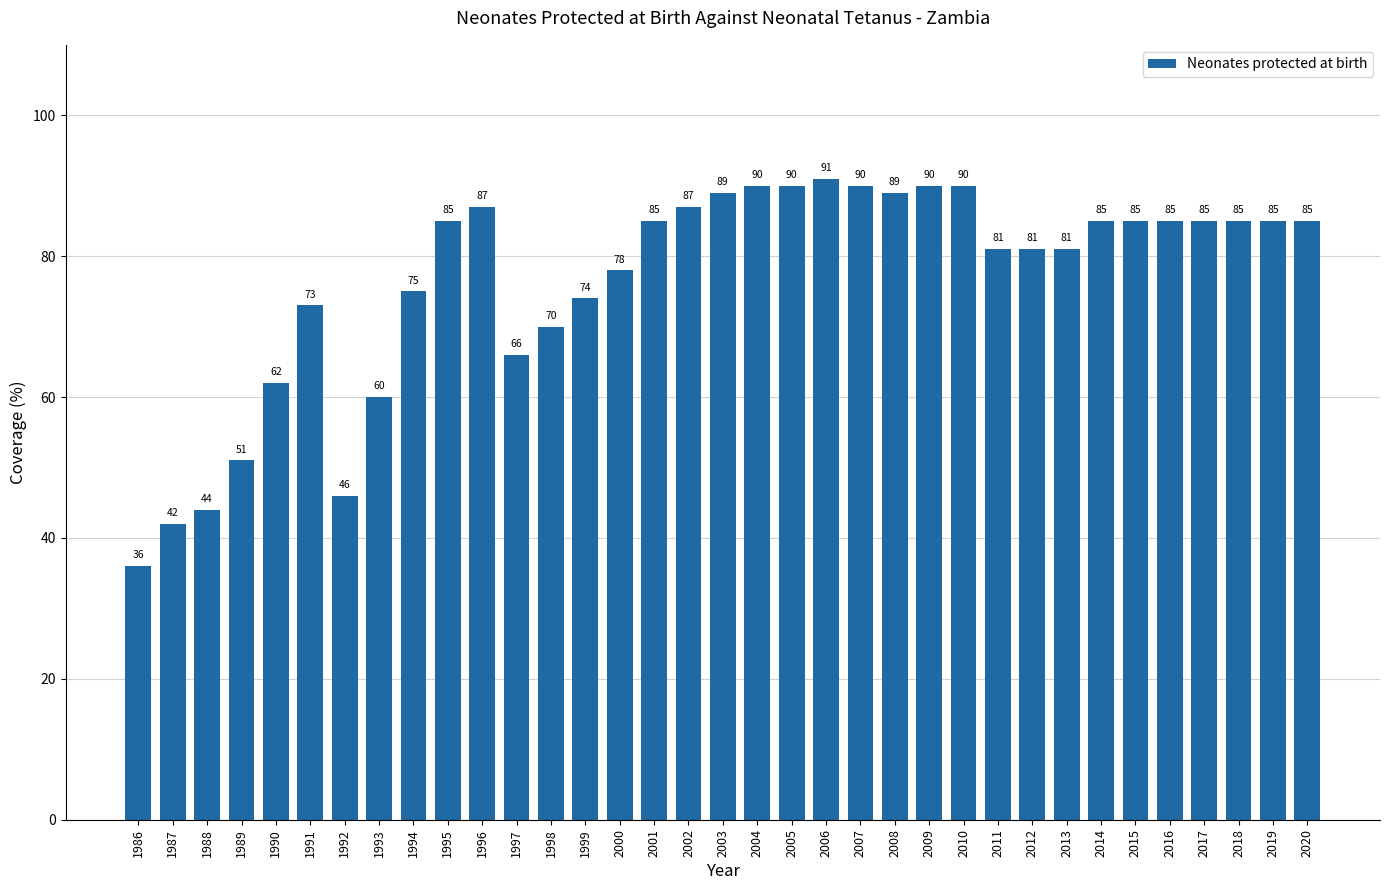

Is it true that the value at 2019 is 47?

False